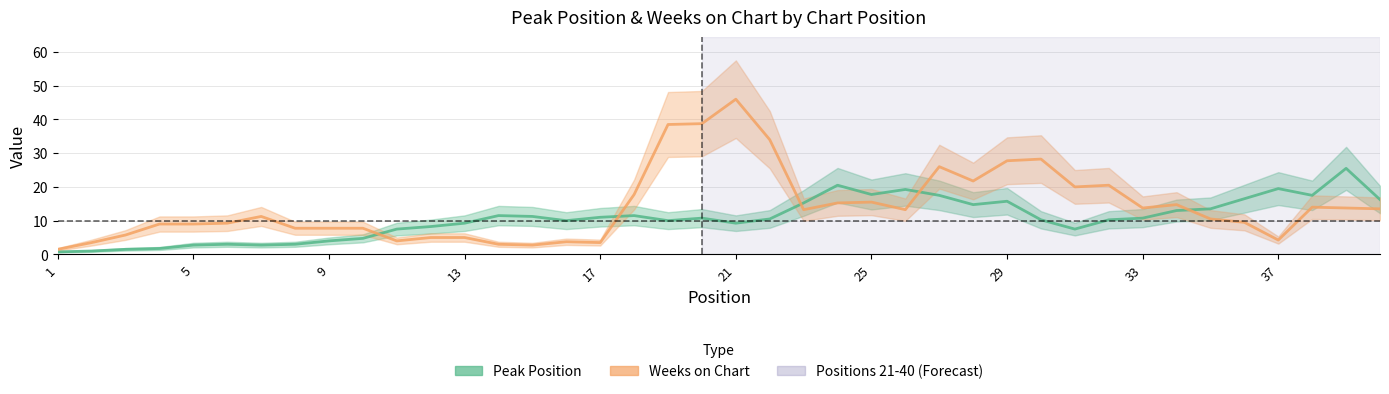

What is the value of the Weeks on Chart point at the 12th from the left?

5.0